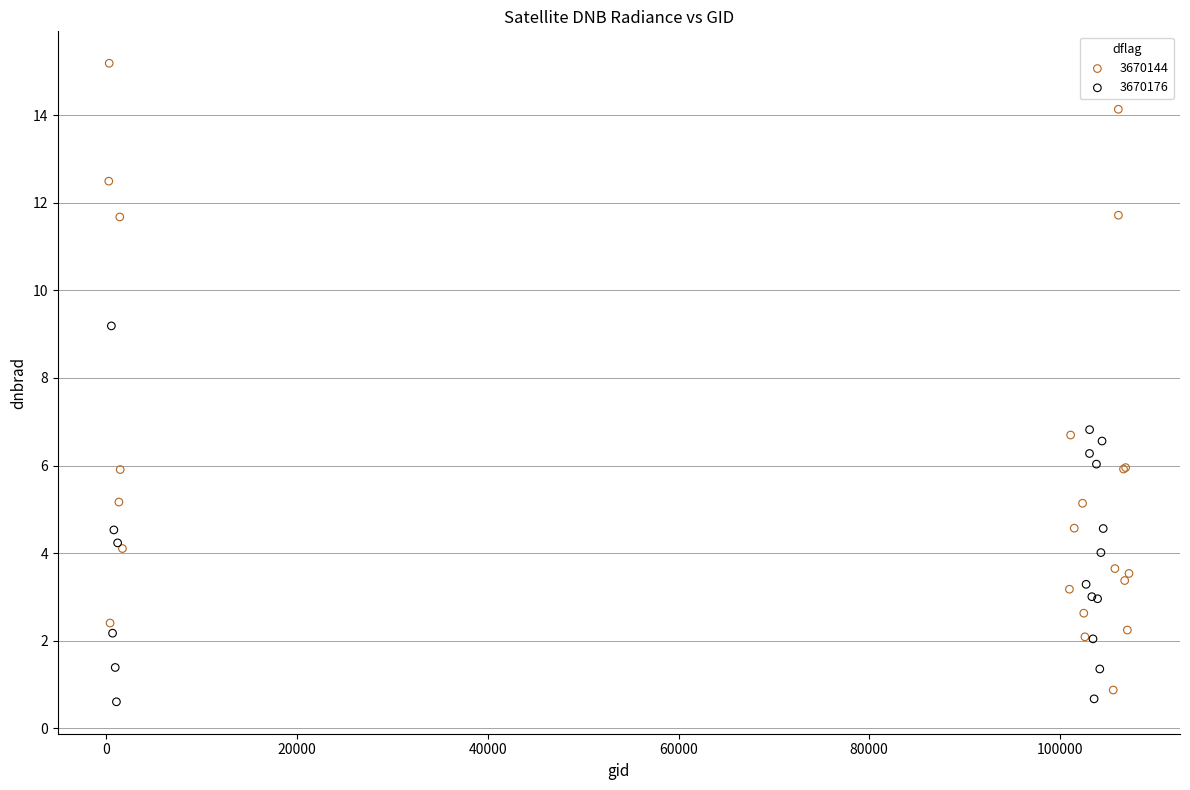

Which series has the largest Y range (max minus min)?

3670144